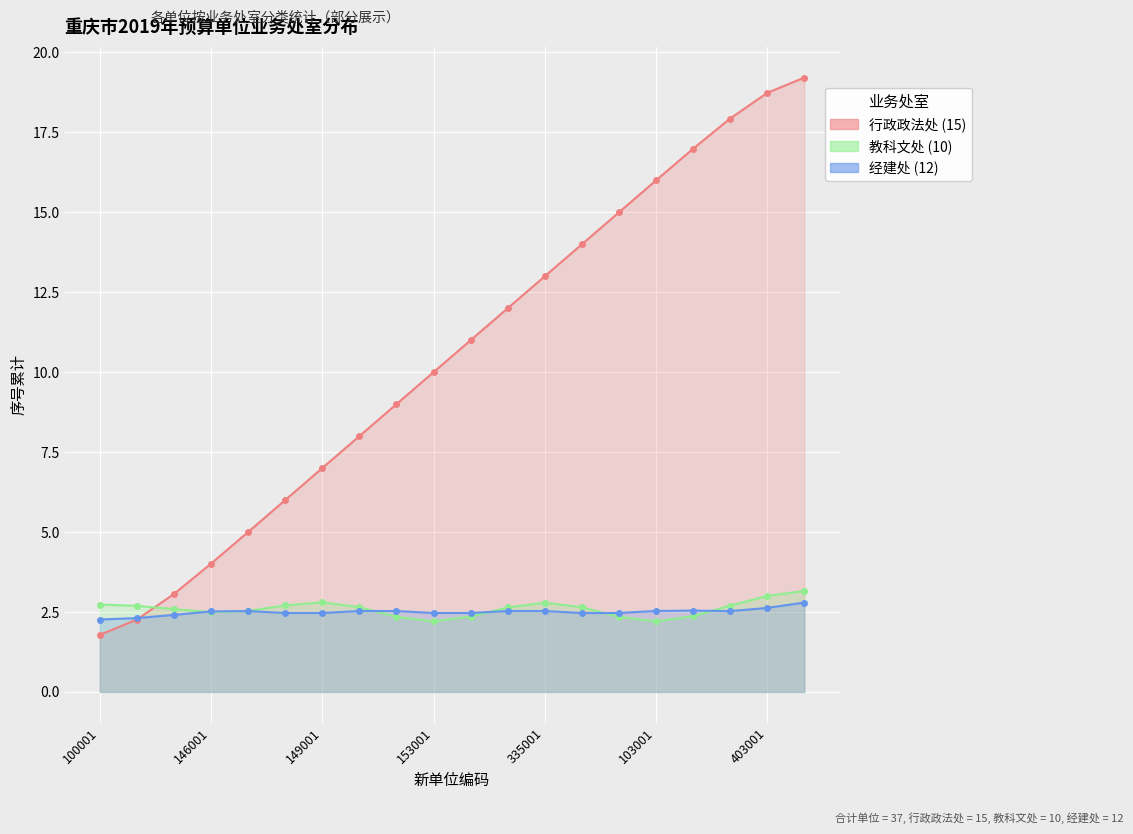

Which series ends up on top after the final intersection of 行政政法处 and 教科文处?

行政政法处